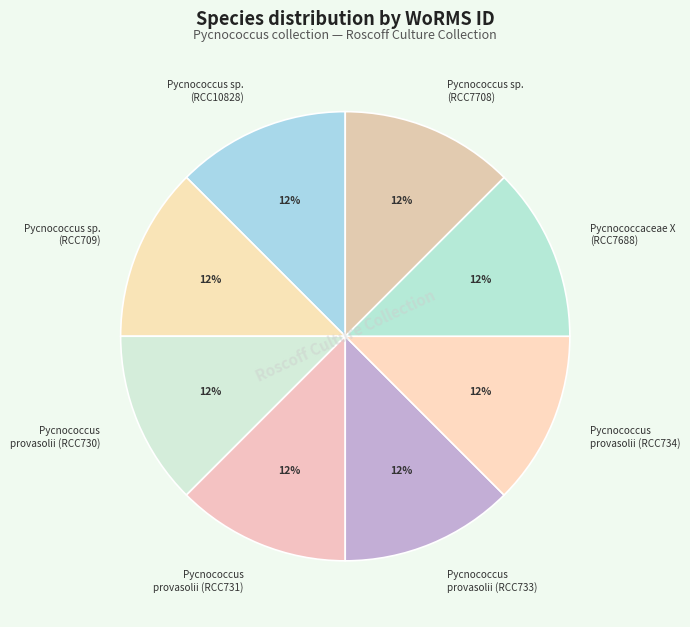

Is there any slice that represents more than half of the pie?

No